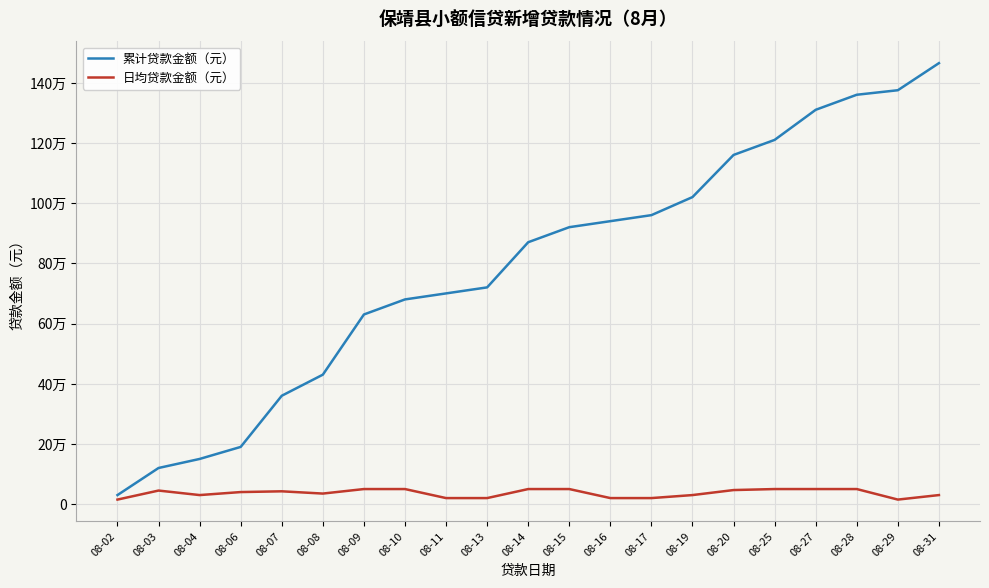

What value does the 日均贷款金额（元） series have at 08-25?

50000.0